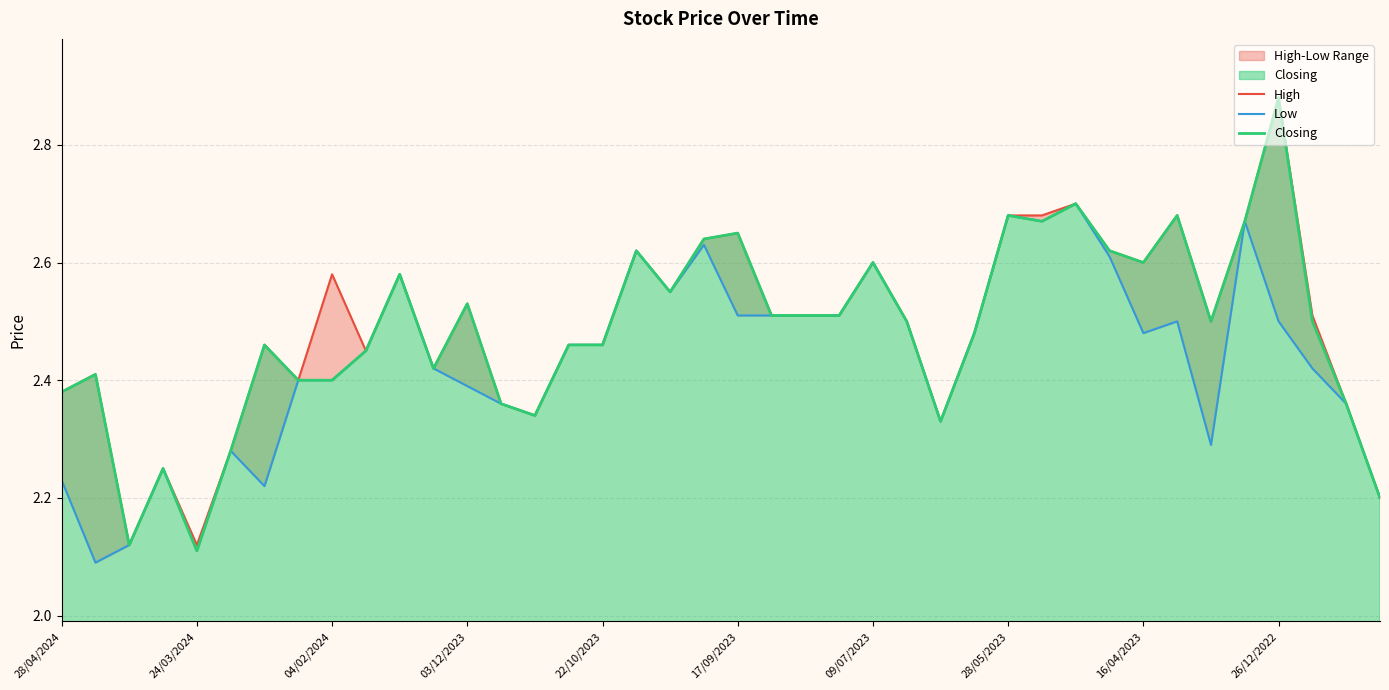

What is the label of the 11th point from the left?

10